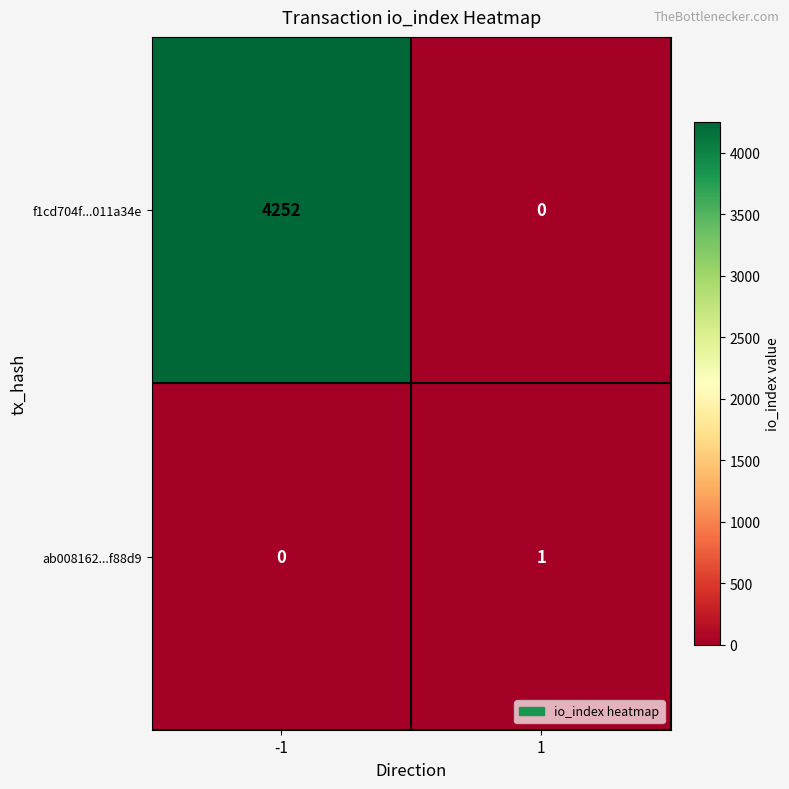

True or false: ab008162...f88d9 has a value of 0 at -1.

True